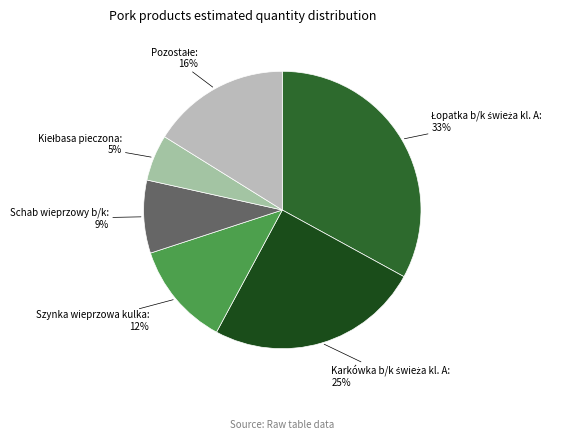

To the nearest percent, what is the difference between the largest and smallest slice percentages?

28%